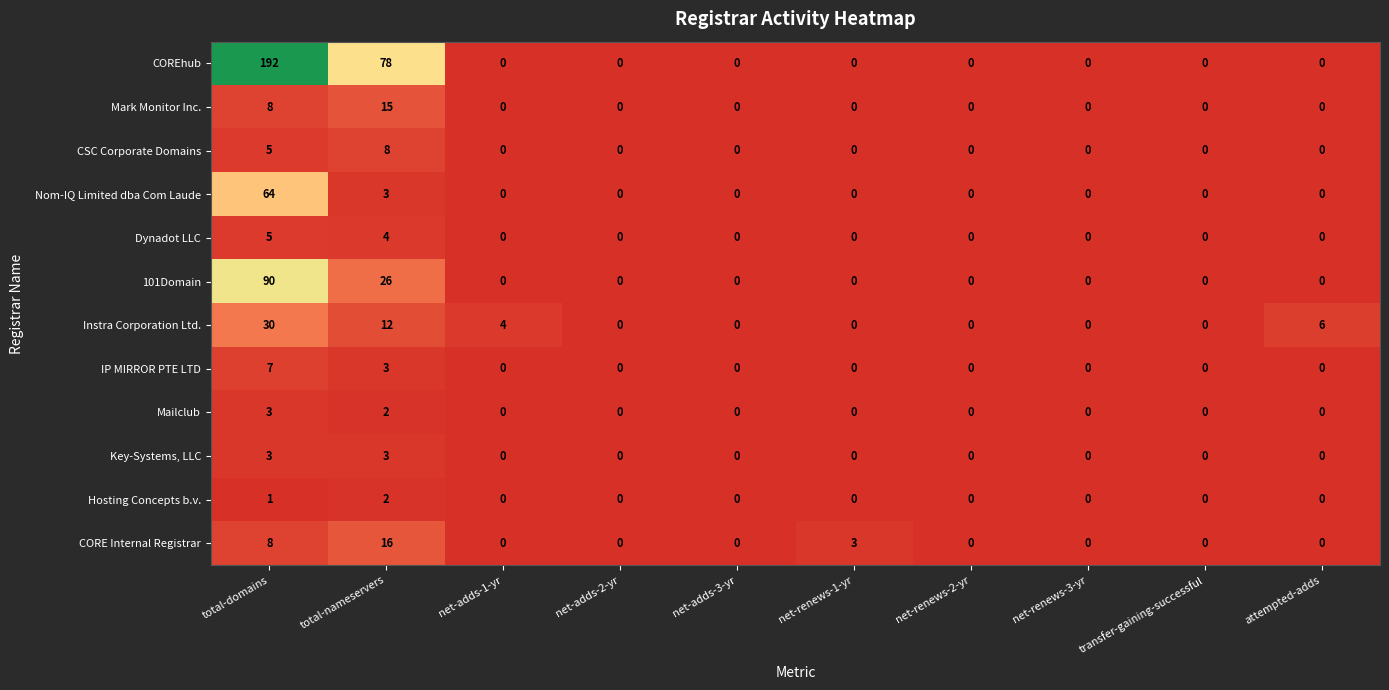

What is the maximum value shown in the chart?

192